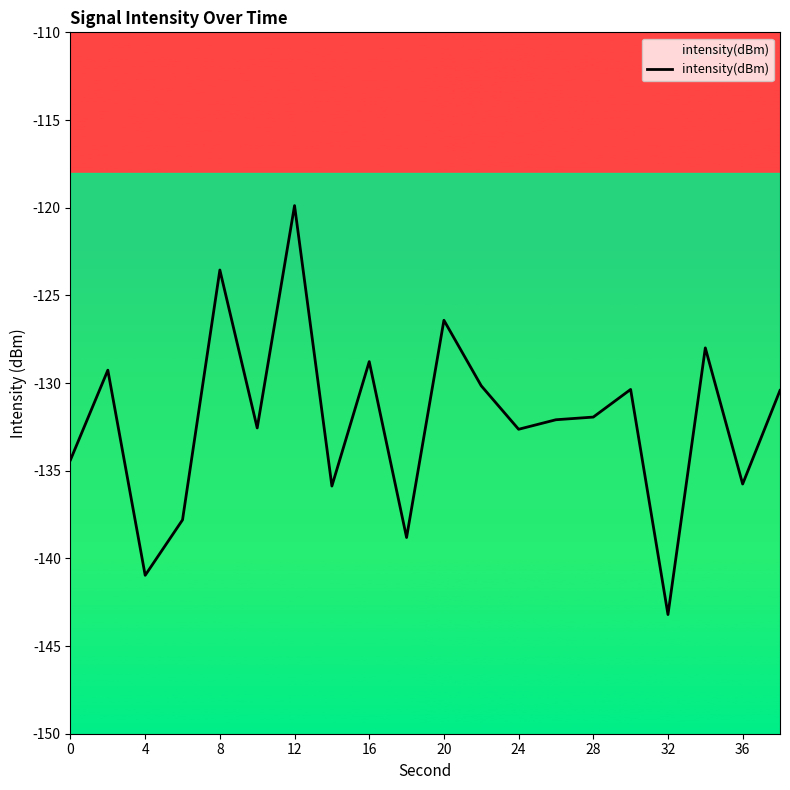

Does the chart display data point markers on the line(s)?

No